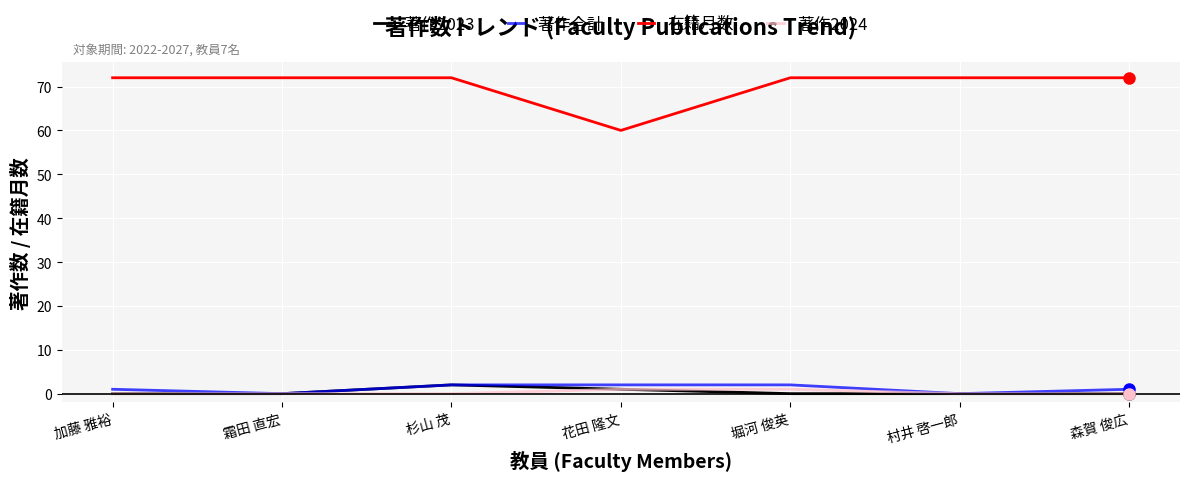

What is the spread (max minus min) of values at 霜田 直宏?

72